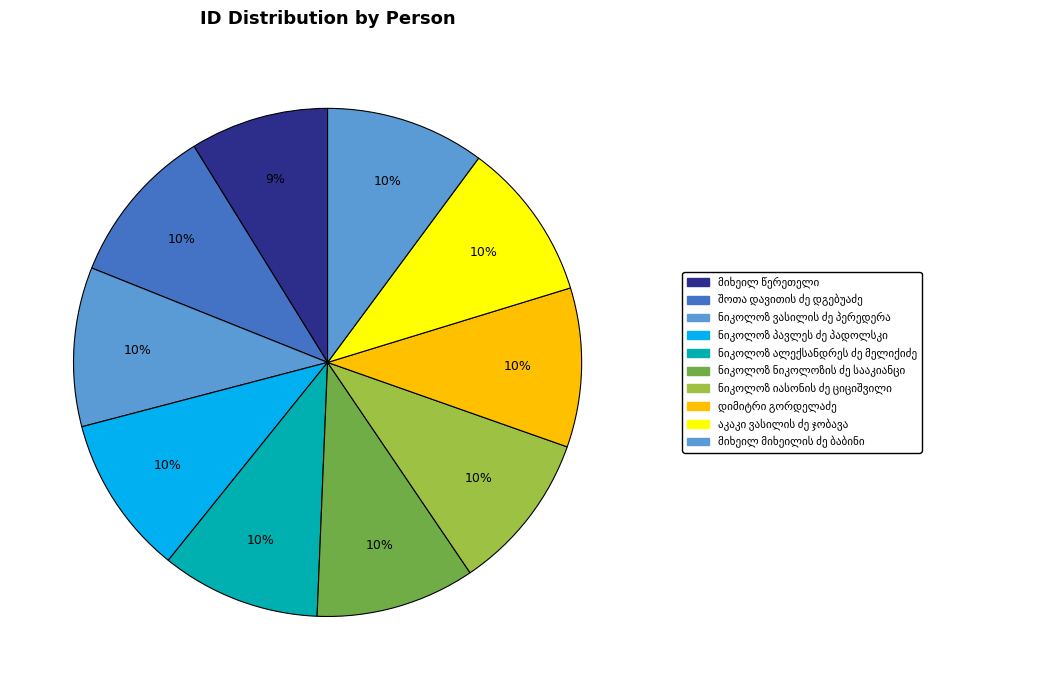

How many slices are in this pie chart?

10